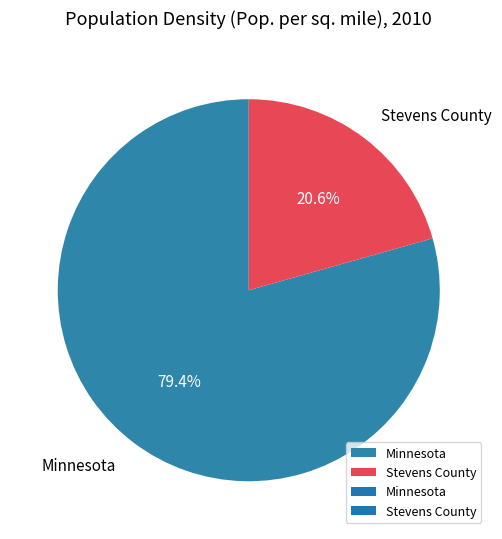

Which category accounts for the majority?

Minnesota